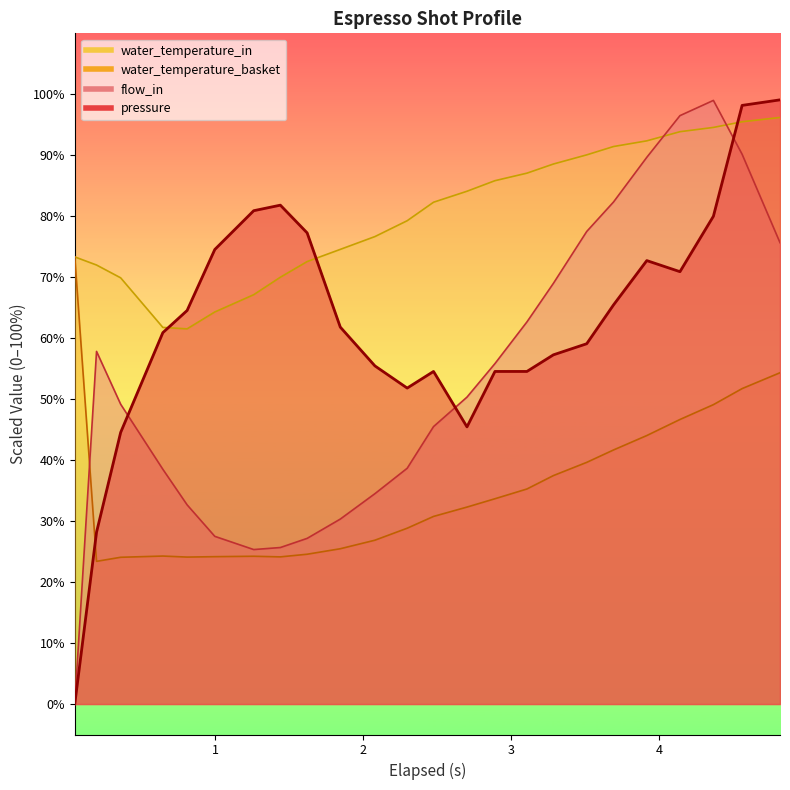

What is the sum of all pressure values?

1493.6